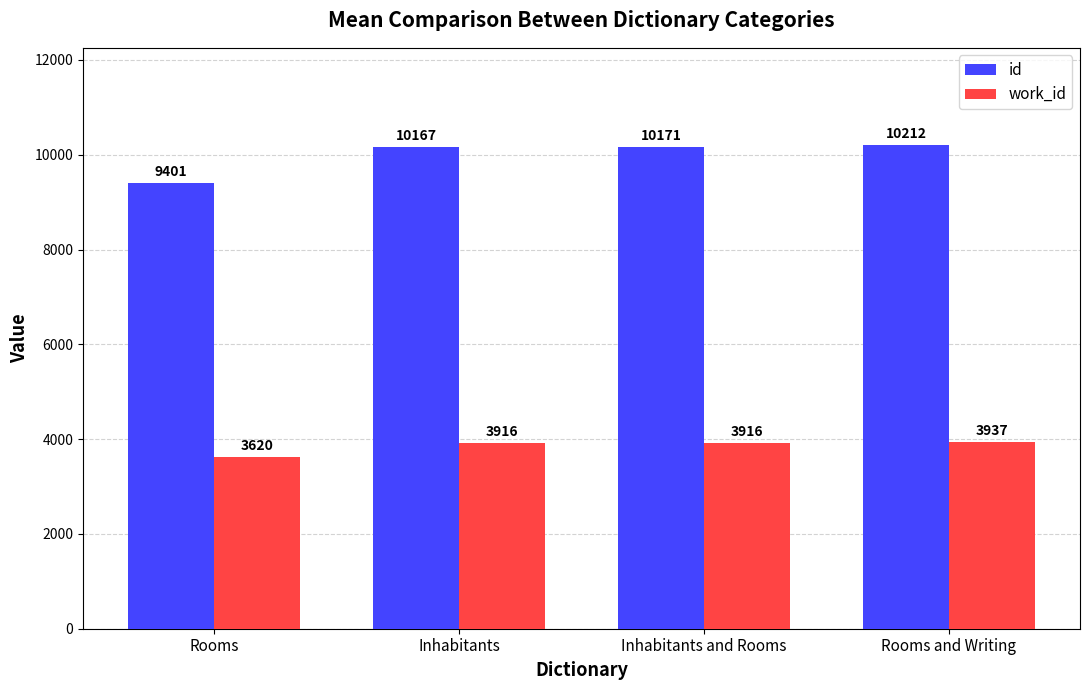

At which category is the sum across all series the highest?

Rooms and Writing